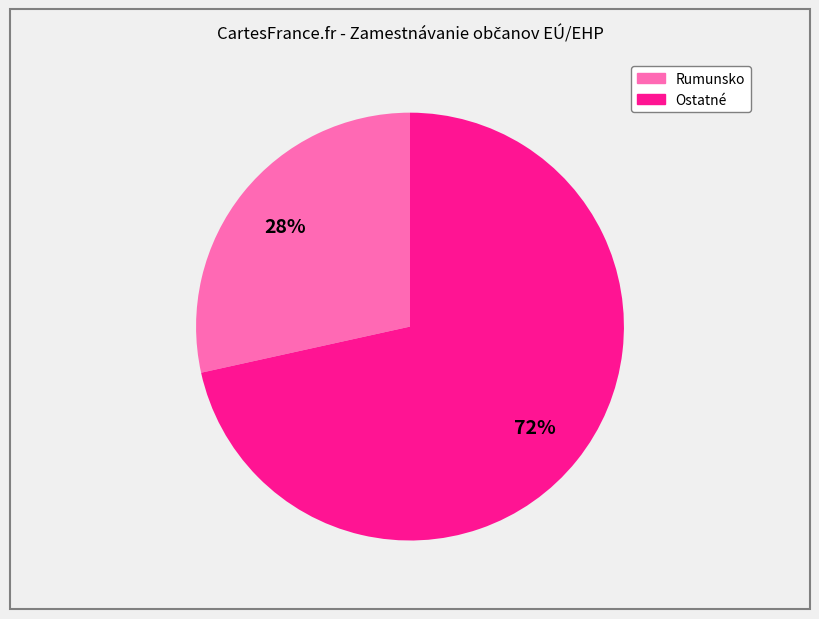

To the nearest percent, what is the average slice percentage?

50%